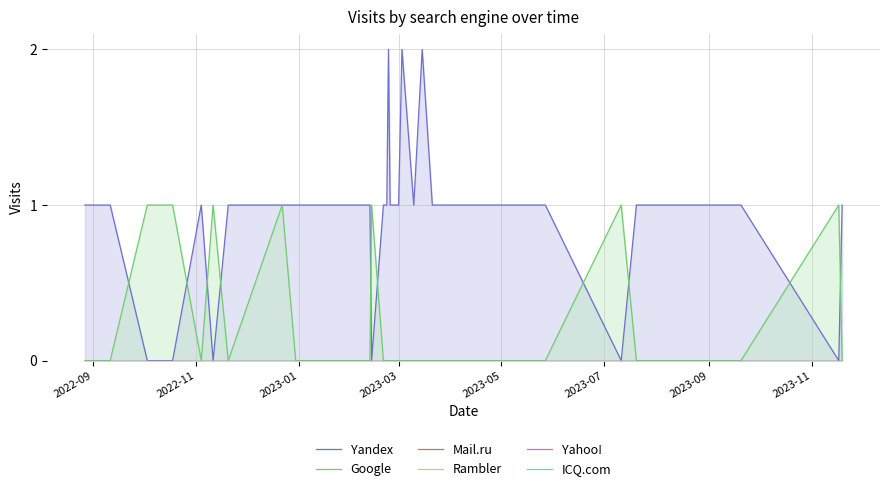

What are all the series names shown in the legend?

Yandex, Google, Mail.ru, Rambler, Yahoo!, ICQ.com